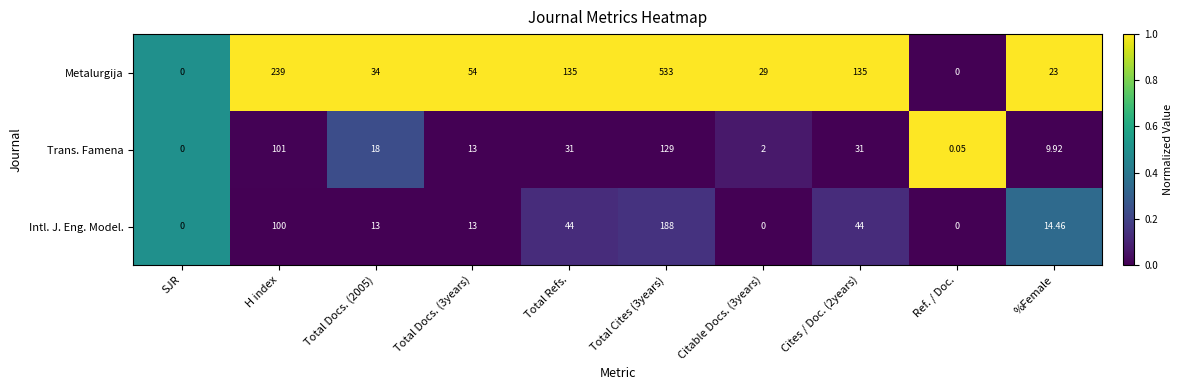

At which label does Trans. Famena reach its minimum?

SJR